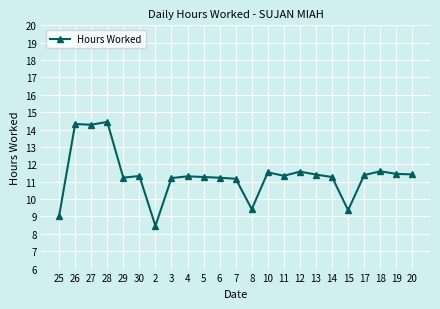

What position from the right is 13?

7